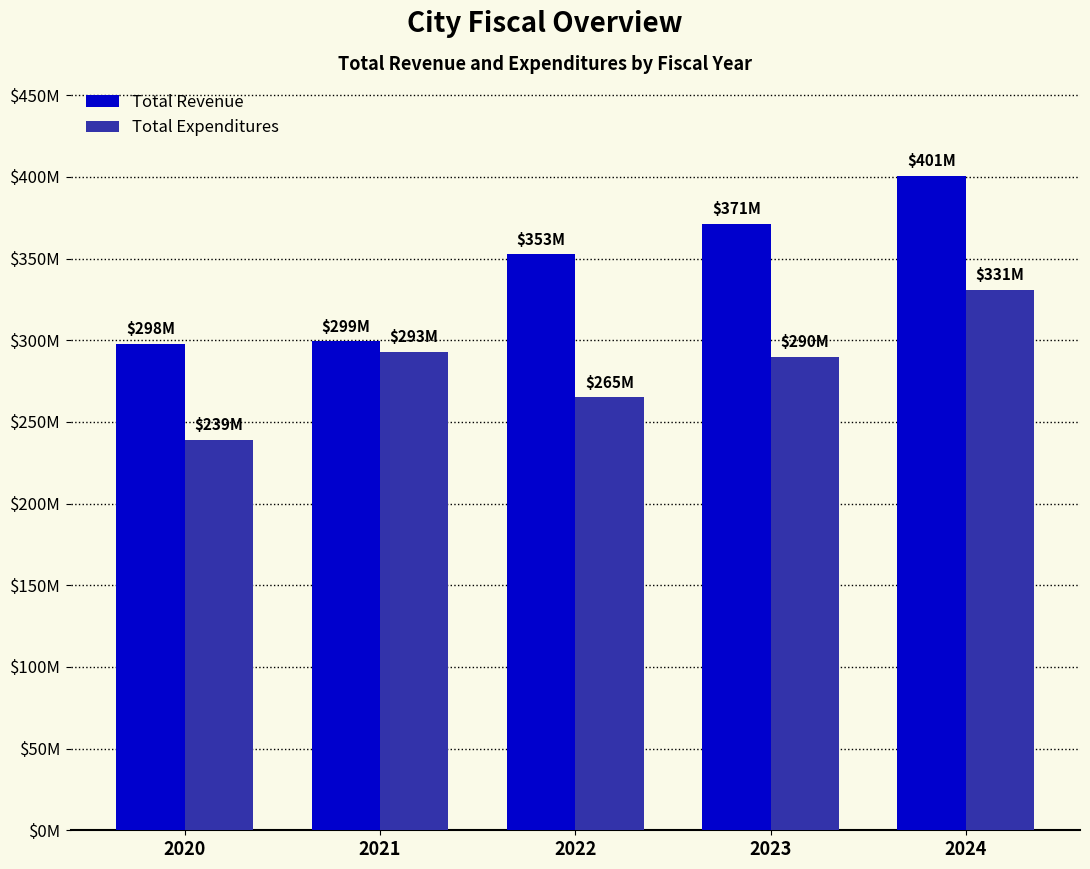

Are the bars horizontal?

No